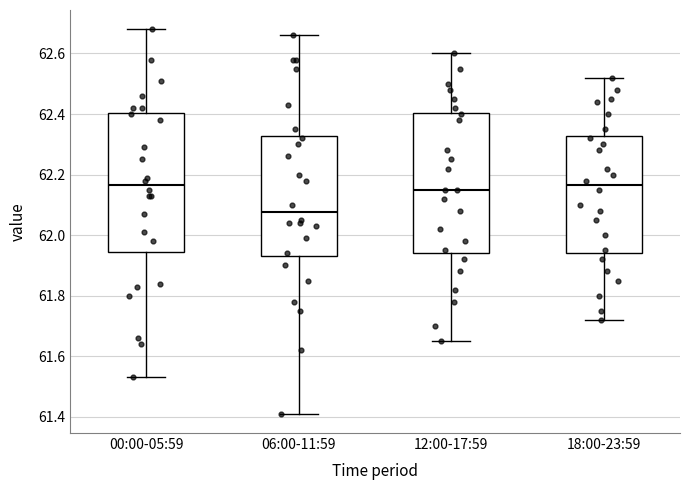

Reading left to right, transcribe this box plot: for each box, give where its median line is, the range the box spans, and where its two whiskers end, as read against the y-axis. The values are not printed on the chart, so give them approximately, as read against the axis.

00:00-05:59: median 62.16, box 61.94 to 62.40, whiskers 61.54 to 62.68
06:00-11:59: median 62.08, box 61.94 to 62.32, whiskers 61.42 to 62.66
12:00-17:59: median 62.16, box 61.94 to 62.40, whiskers 61.66 to 62.60
18:00-23:59: median 62.16, box 61.94 to 62.32, whiskers 61.72 to 62.52